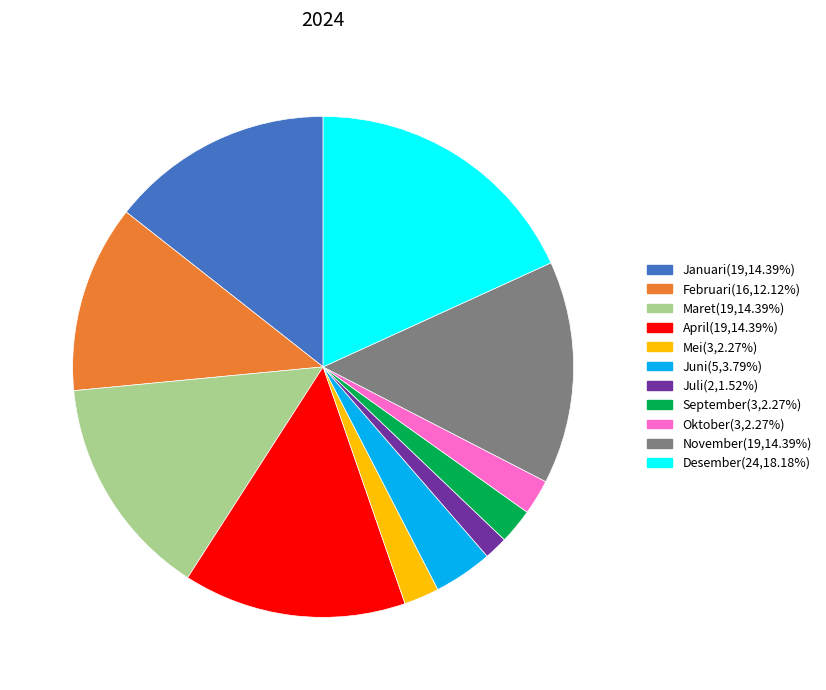

Approximately how many times larger is the value at September(3,2.27%) compared to Juli(2,1.52%)?

1.5